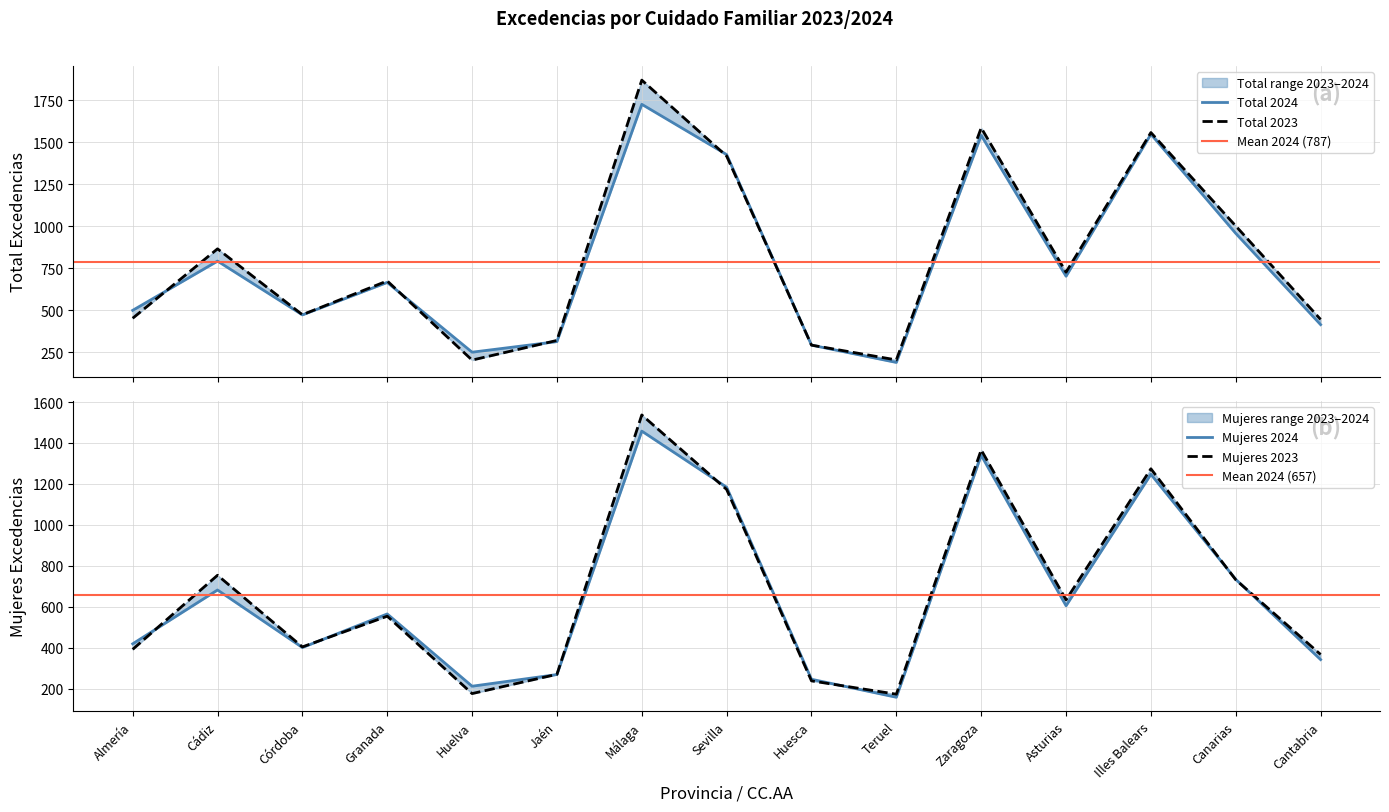

What is the sum of all Total 2024 values?

11798